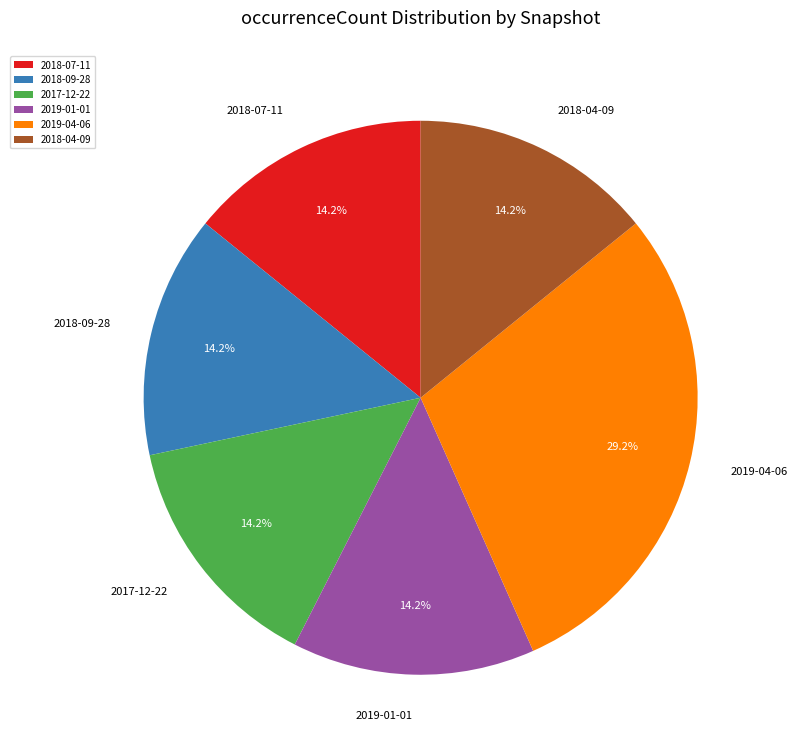

To the nearest percent, what is the difference between the largest and smallest slice percentages?

15%